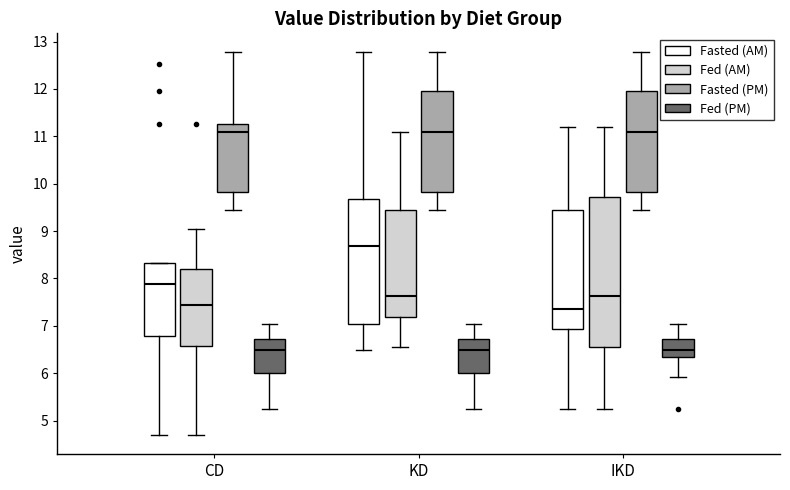

Which box is the tallest, from its lower edge to its upper edge?

IKD (Fed (AM))